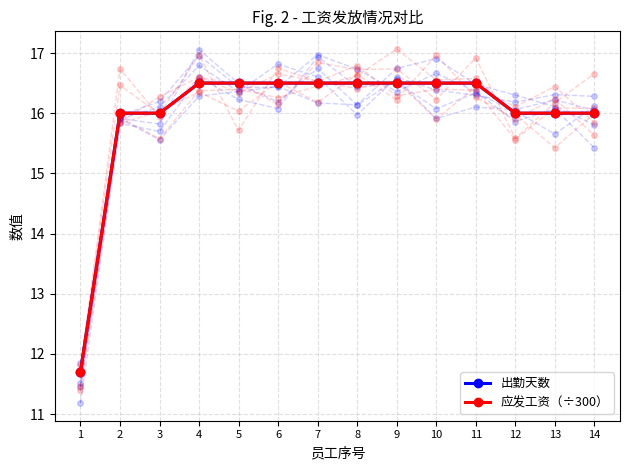

Reading right to left, transcribe all the data shown in this chart.

出勤天数: 16.0	16.0	16.0	16.5	16.5	16.5	16.5	16.5	16.5	16.5	16.5	16.0	16.0	11.7
应发工资（÷300）: 16.0	16.0	16.0	16.5	16.5	16.5	16.5	16.5	16.5	16.5	16.5	16.0	16.0	11.7